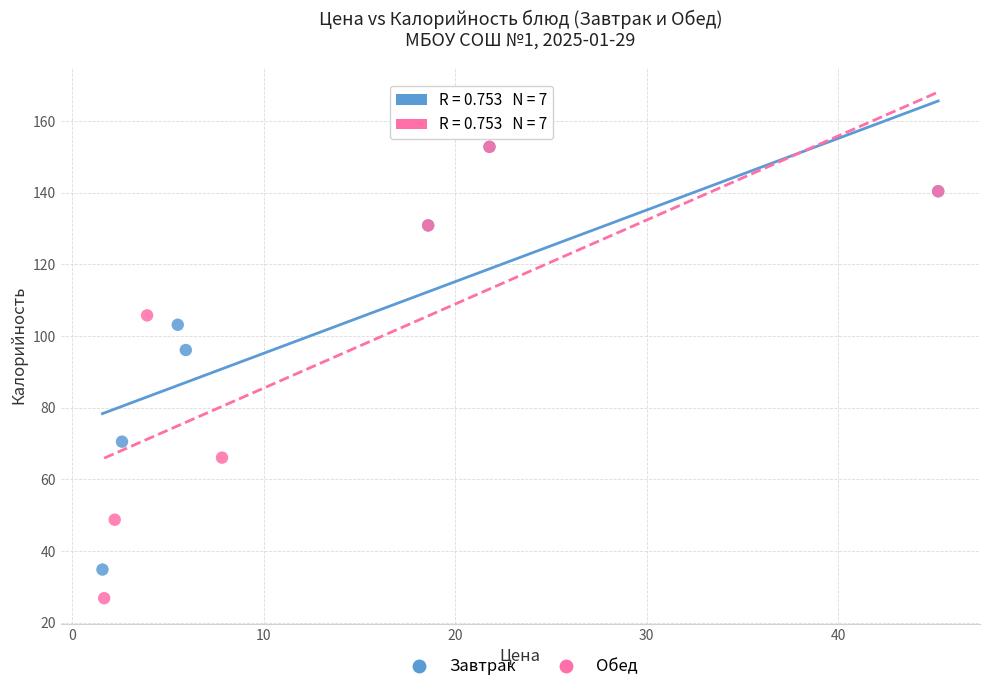

Which series reaches the minimum Y coordinate?

Обед